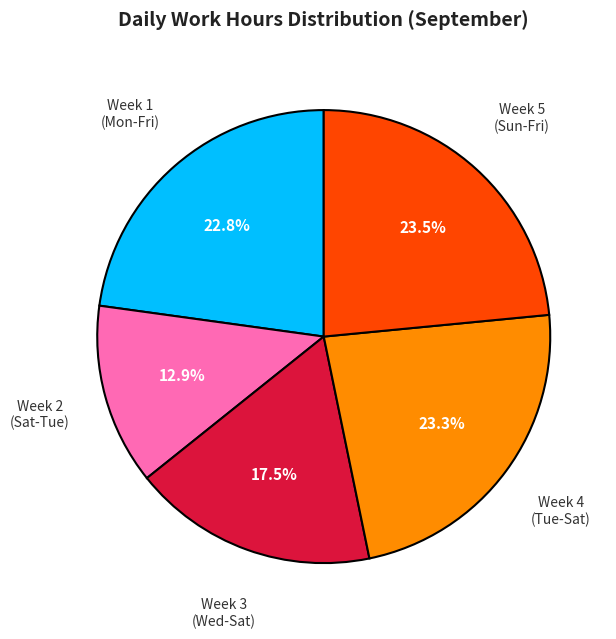

Does any single category account for the majority?

No